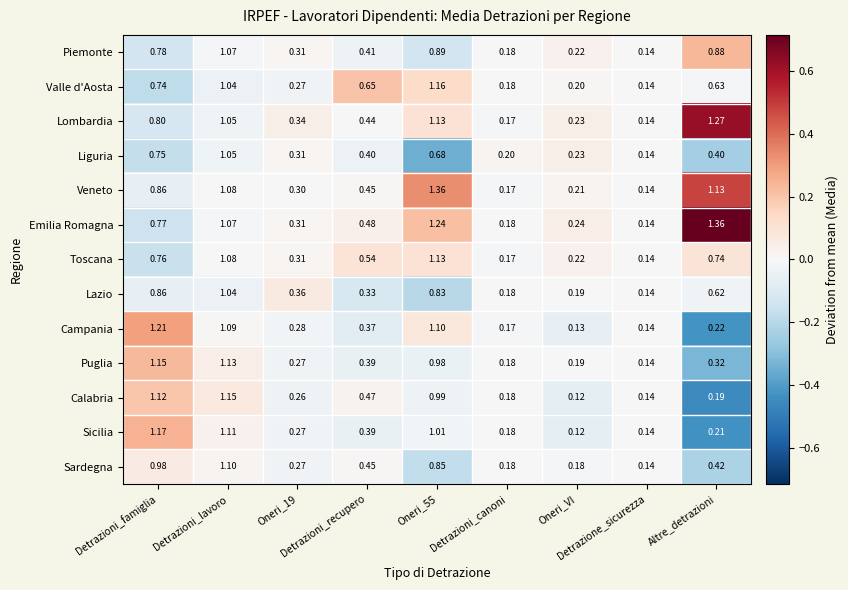

Which series has the largest total across all categories?

Emilia Romagna